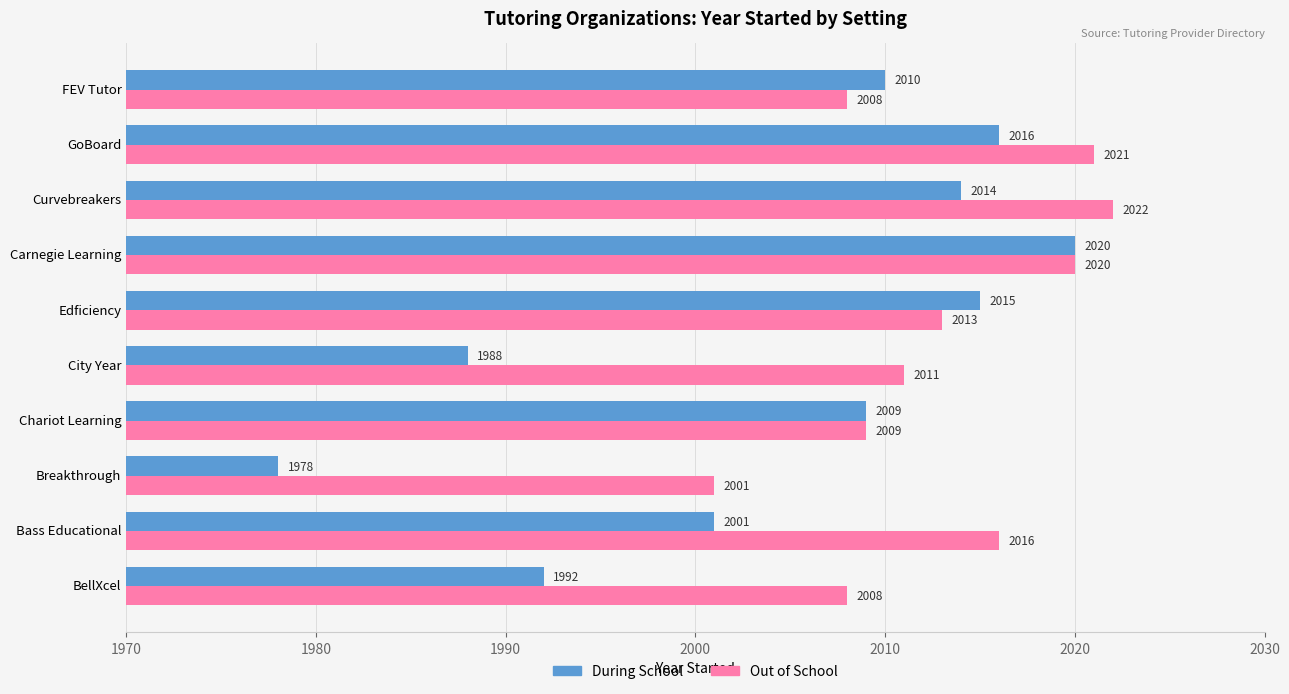

Is it true that During School equals 621 at Bass Educational?

False